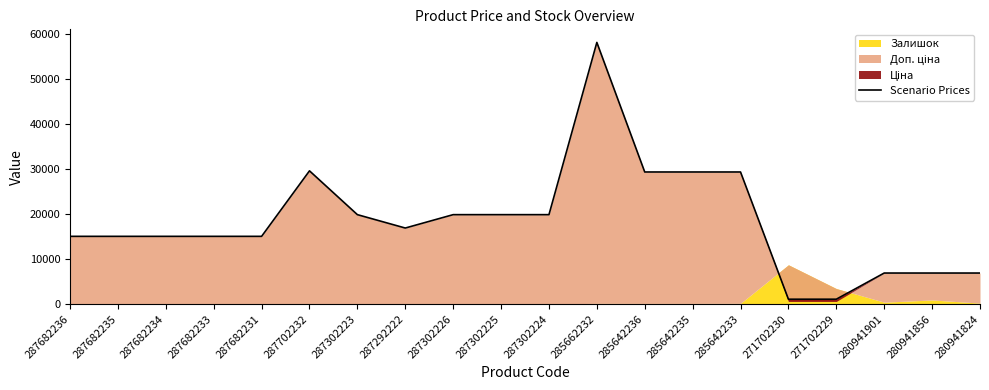

What is the ratio of the value at 287302226 to the value at 287682236?

1.3